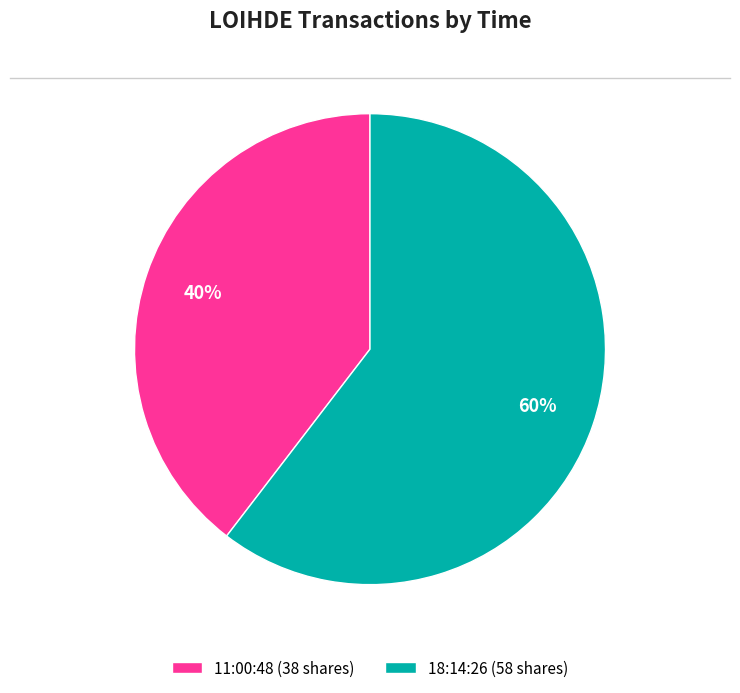

Which slice represents more than half of the pie?

18:14:26